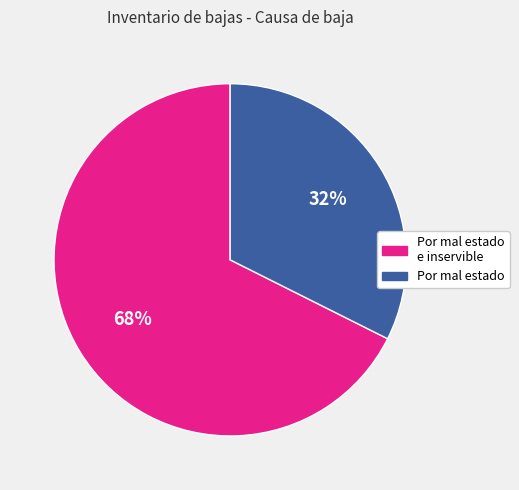

Count the number of slices in the pie.

2